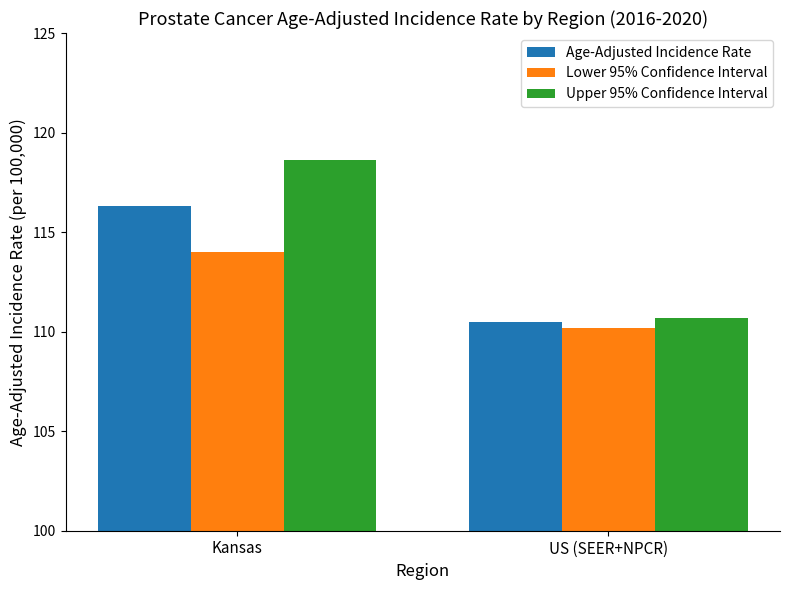

Reading left to right, what are all the values shown in this chart?

Age-Adjusted Incidence Rate: 116.3	110.5
Lower 95% Confidence Interval: 114.0	110.2
Upper 95% Confidence Interval: 118.6	110.7